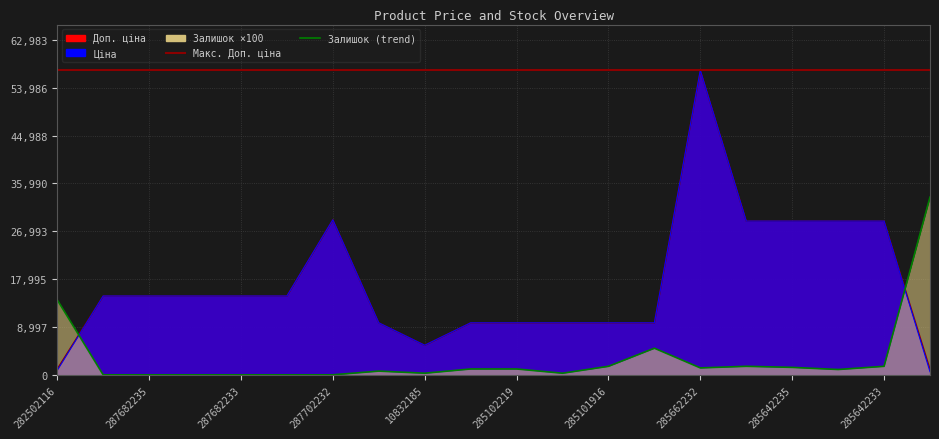

True or false: Залишок has a value of 1850.8 at 285102219.

False